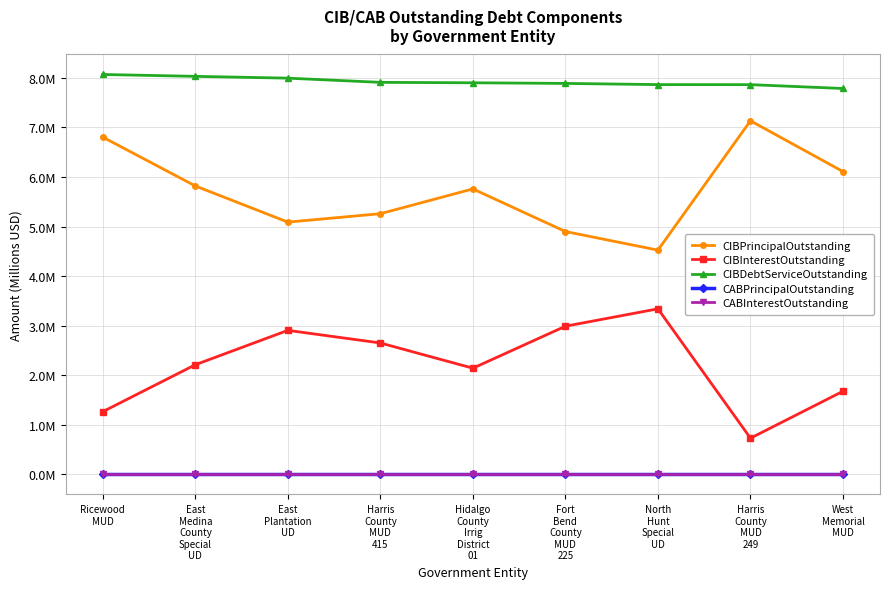

True or false: CIBPrincipalOutstanding and CABInterestOutstanding intersect in this chart.

False